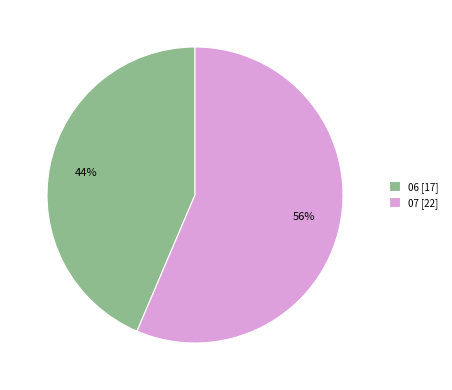

The 07 slice represents 56% of the pie. True or false?

True